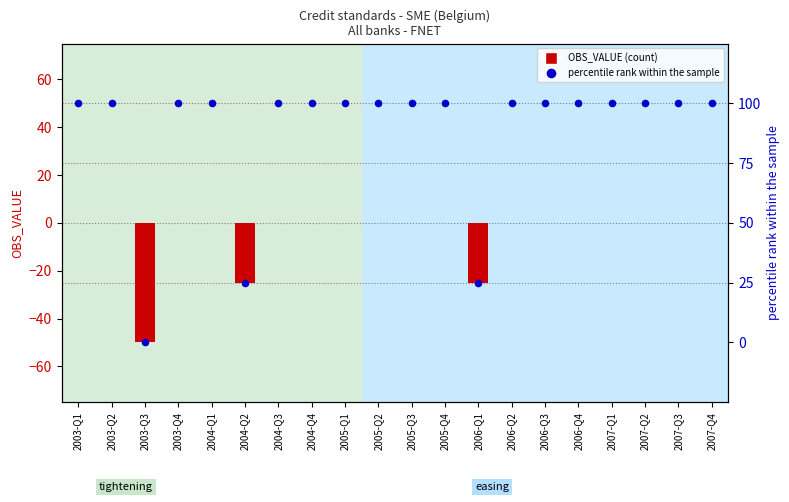

At how many categories does at least one series exceed 52?

17